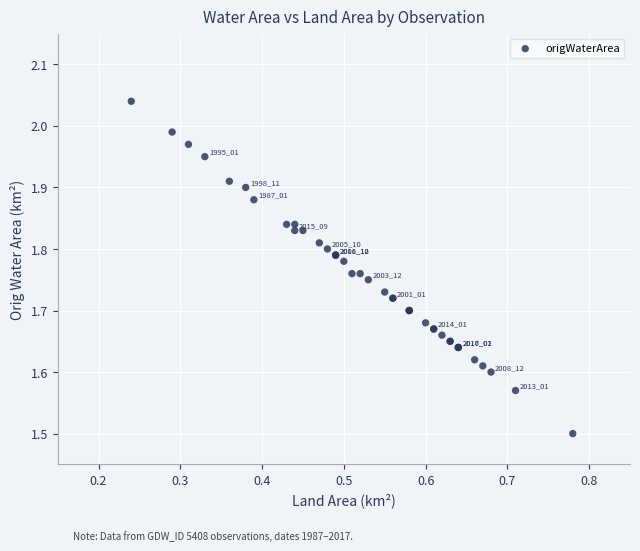

What Y value in the scatter plot is closest to 1?

1.5